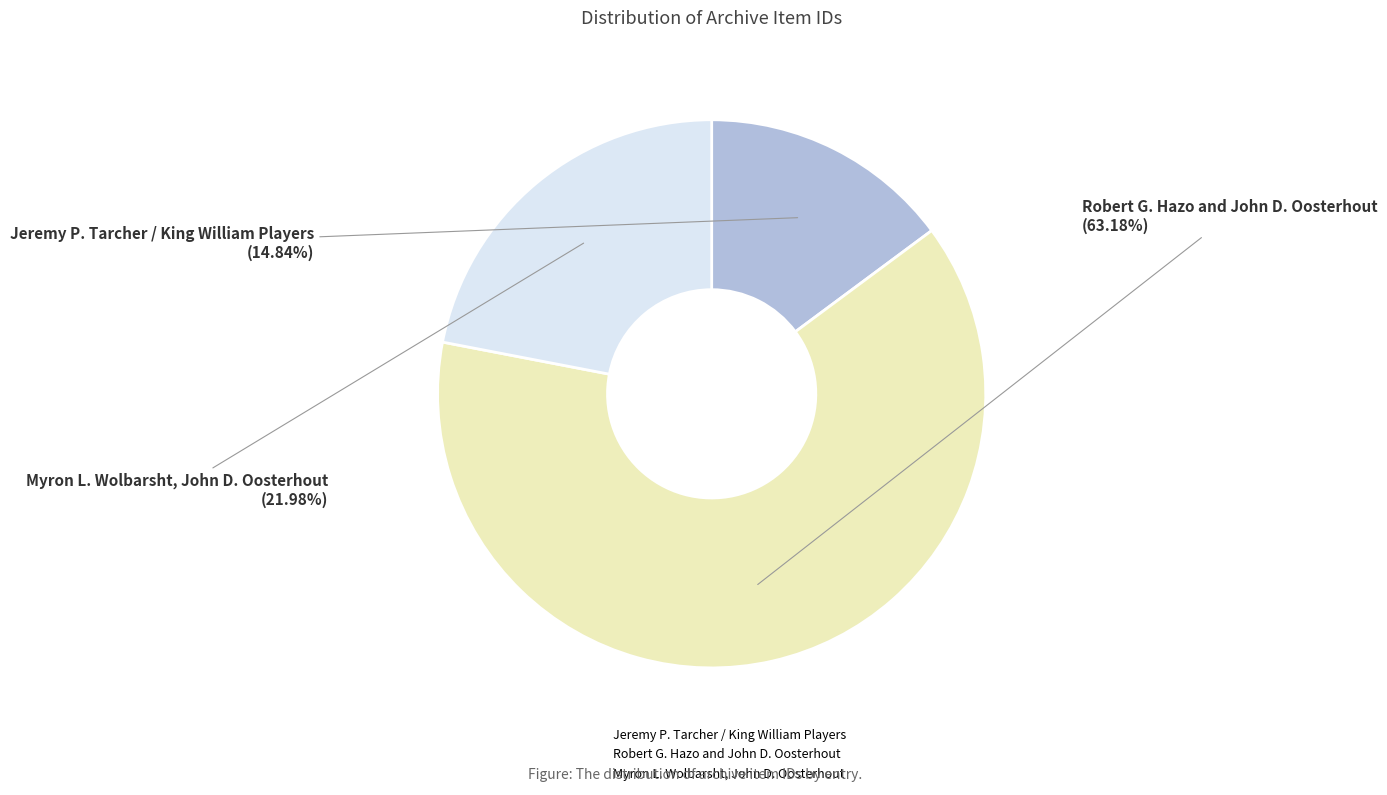

True or false: Myron L. Wolbarsht, John D. Oosterhout accounts for 32% of the total.

False